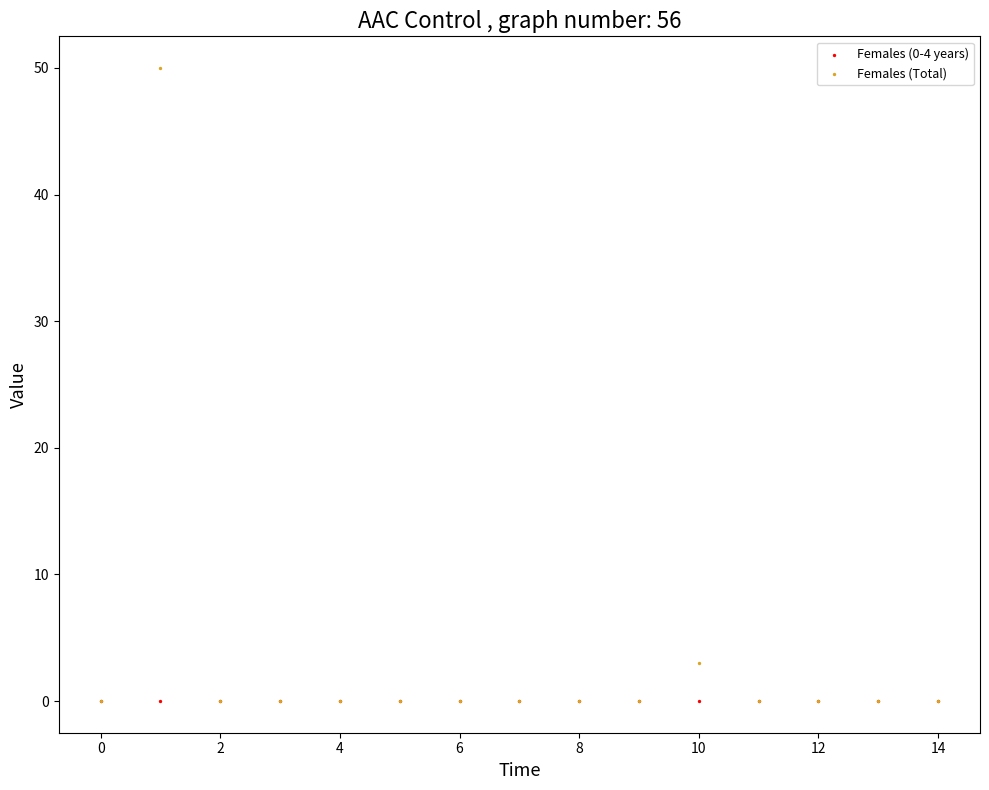

In the Females (Total) series, what Y value is closest to 25?

3